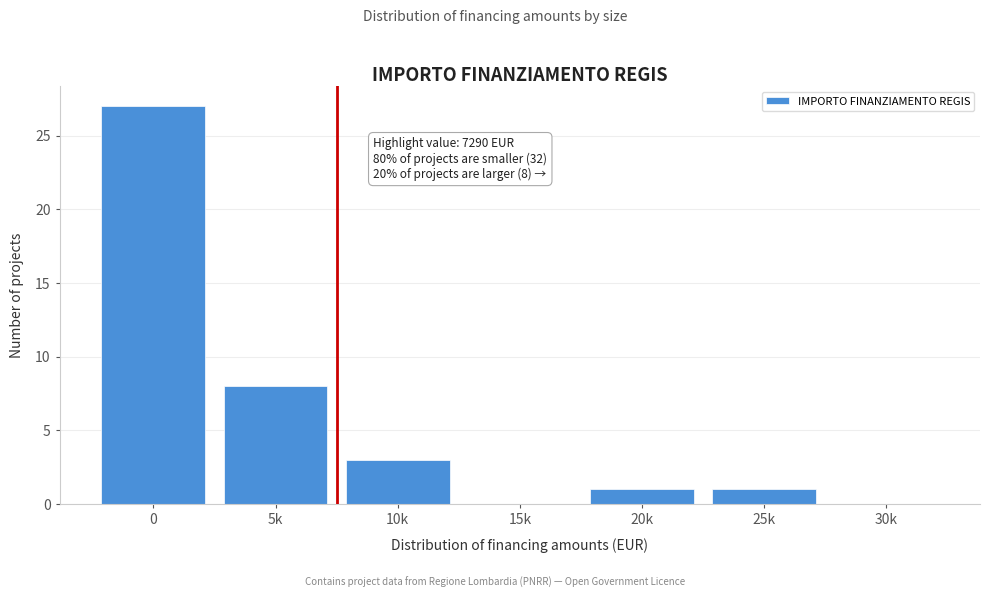

Reading left to right, extract all data points from this chart.

0=27	5k=8	10k=3	15k=0	20k=1	25k=1	30k=0